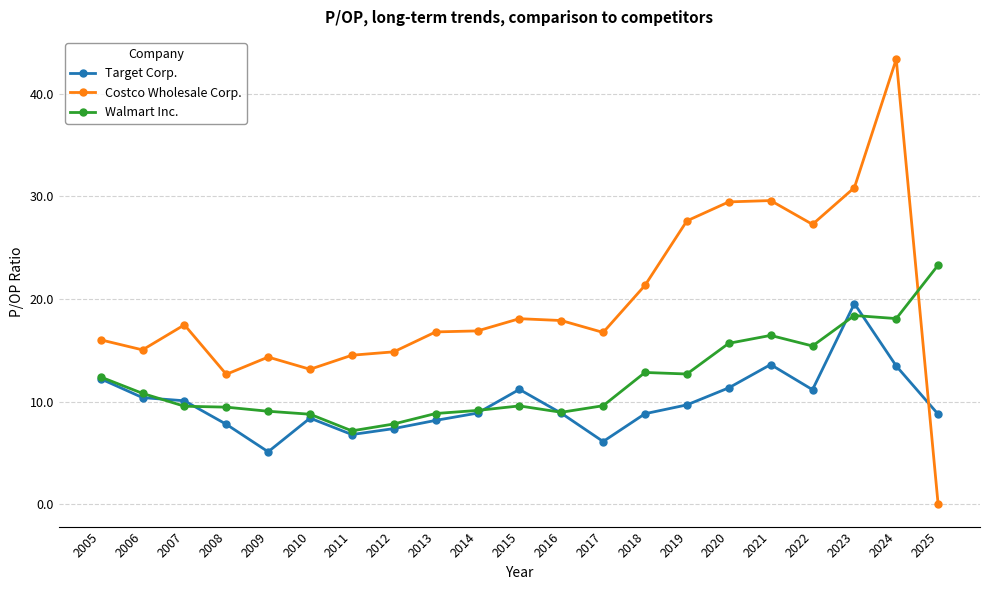

Is the value of Costco Wholesale Corp. at 2022 greater than the value of Target Corp. at 2014?

Yes